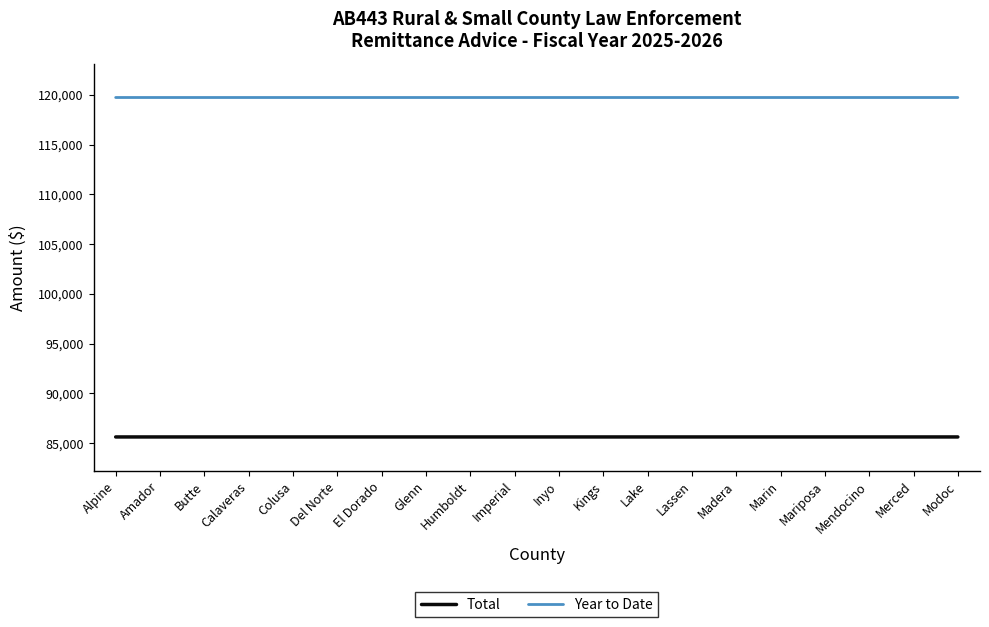

What is the difference between the highest and lowest values at El Dorado?

34103.1